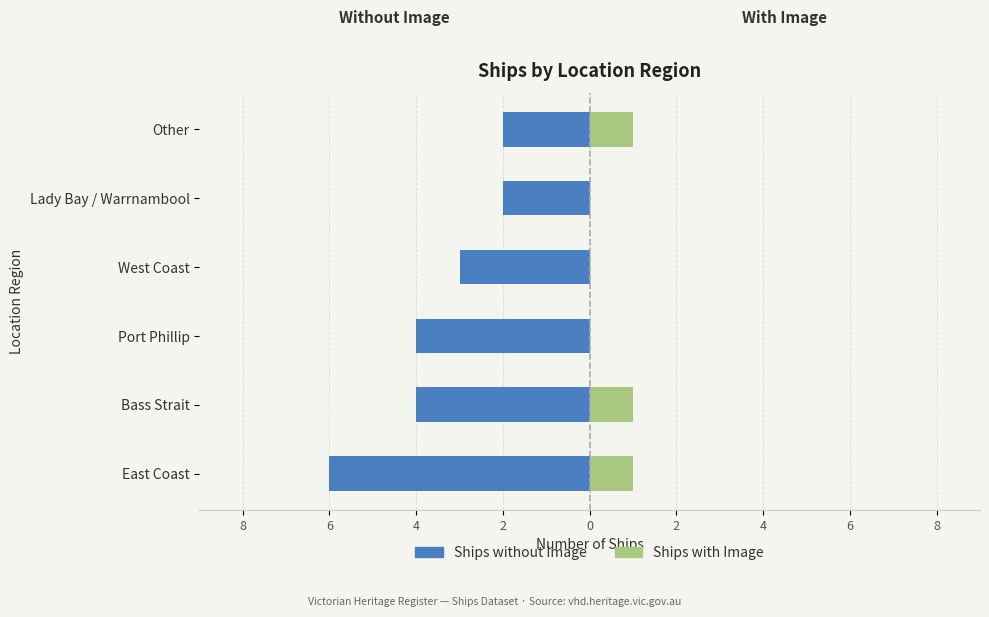

How many values in Ships with Image are above zero?

3